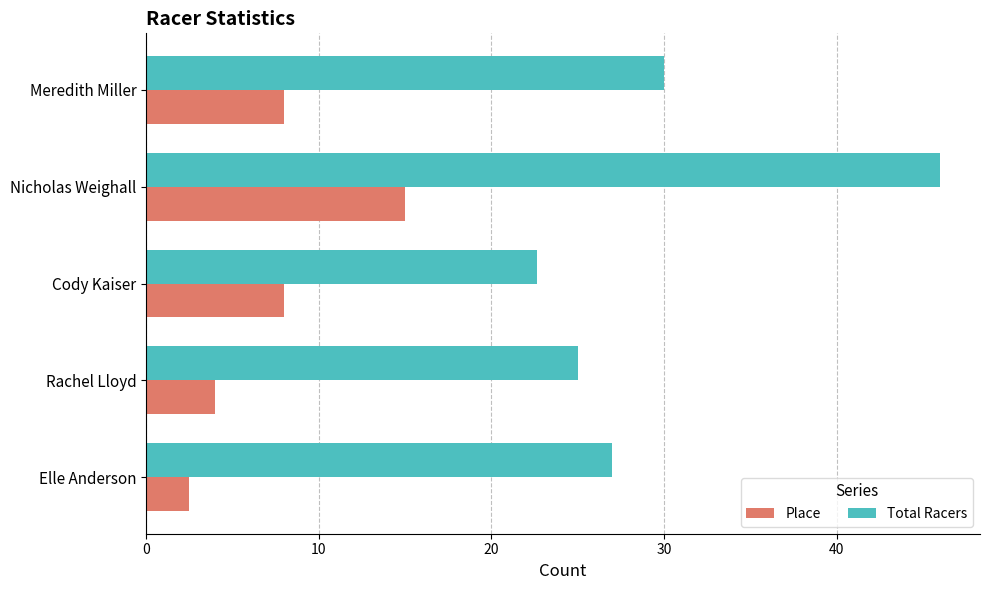

What is the difference between the maximum and second lowest values in the Total Racers series?

21.0